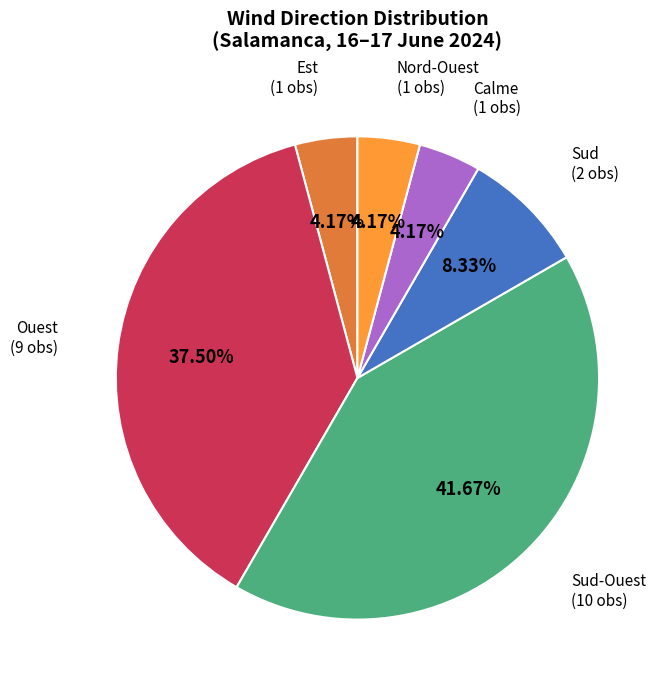

Which slice is the largest?

Sud-Ouest